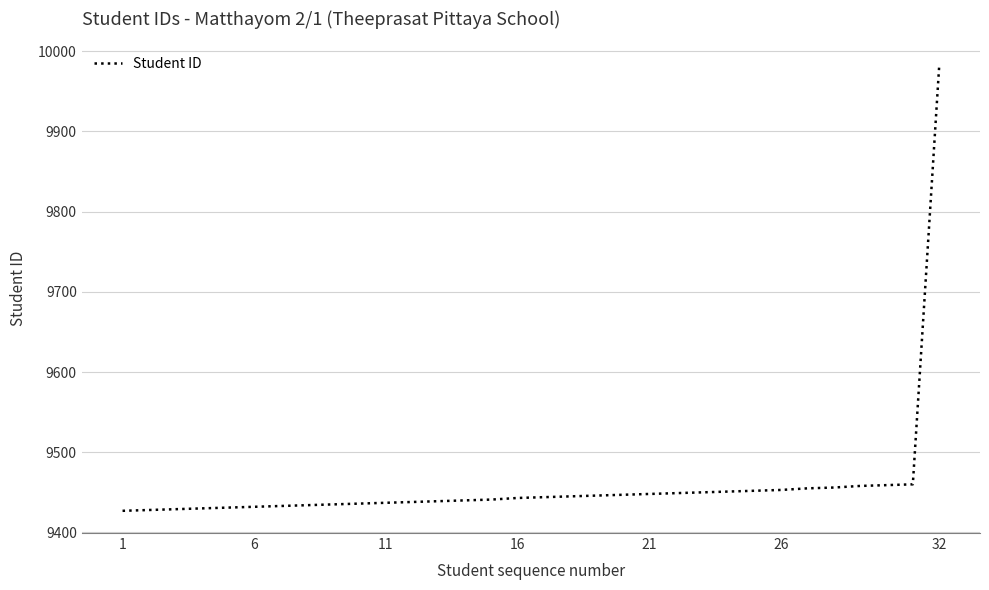

What is the difference between the maximum and minimum values?

554